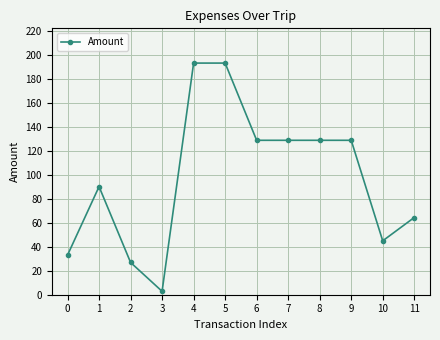

Which has a higher value, 7 or 4?

4